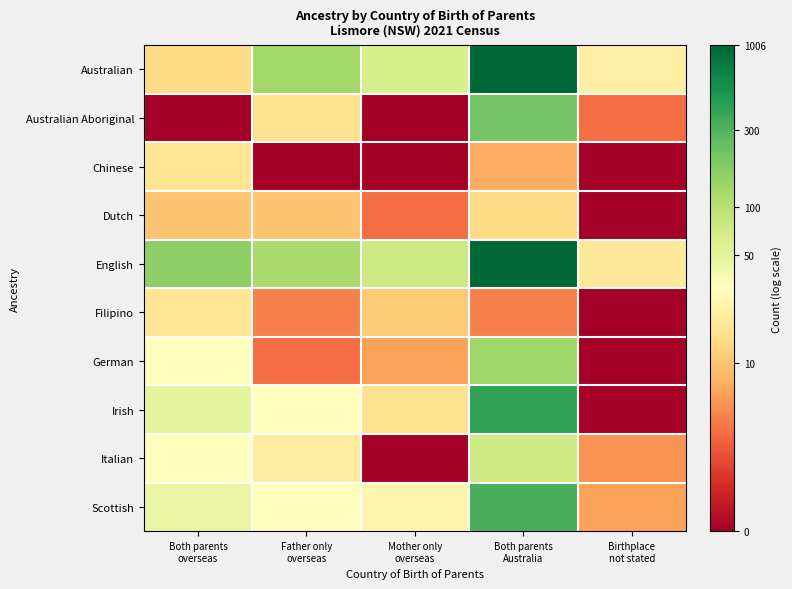

At which category does the chart reach its peak across all series?

Both parents
Australia